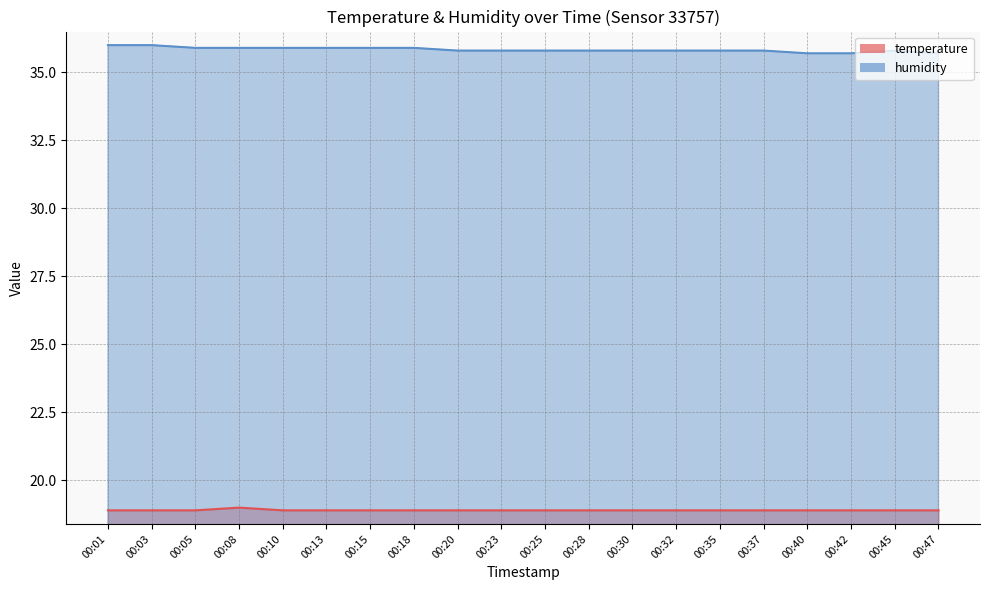

What is the difference between the maximum and minimum values in the humidity series?

0.3